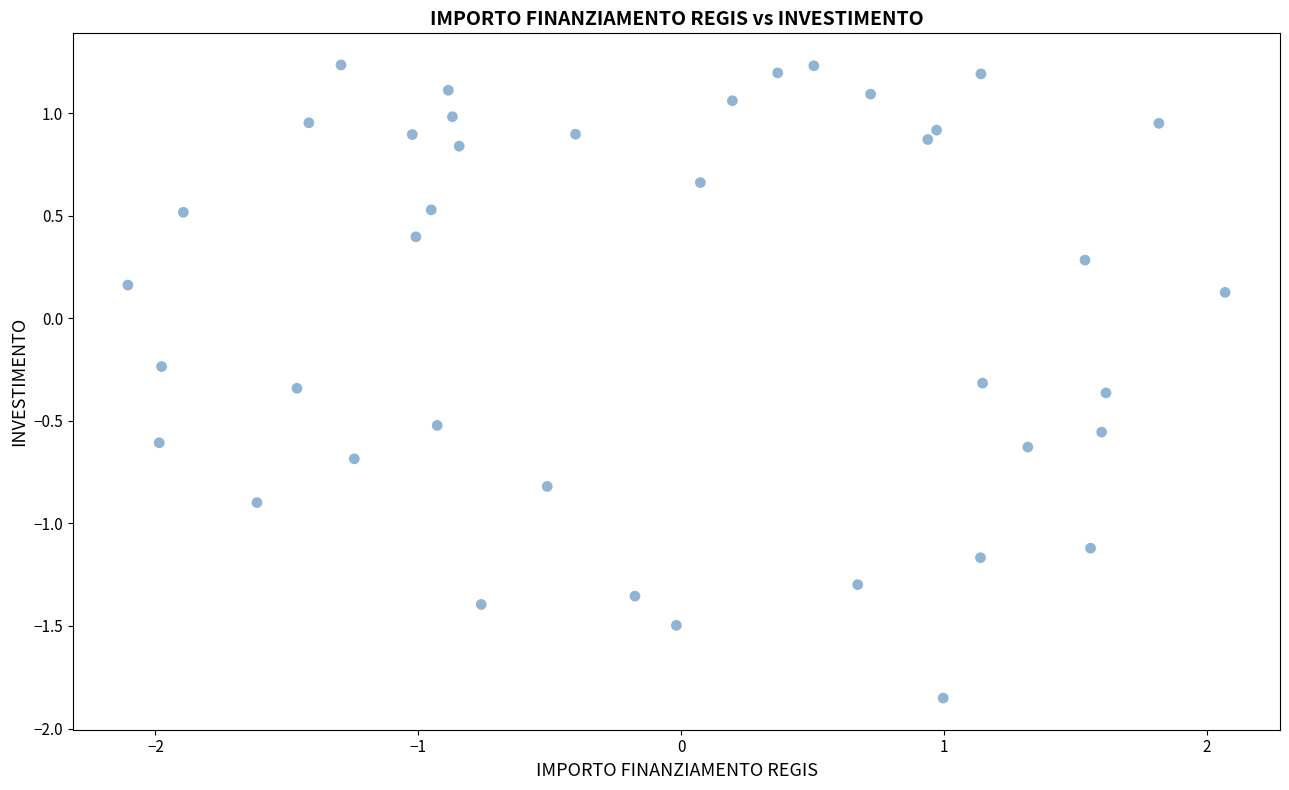

What is the range of Y values (max minus min)?

3.1